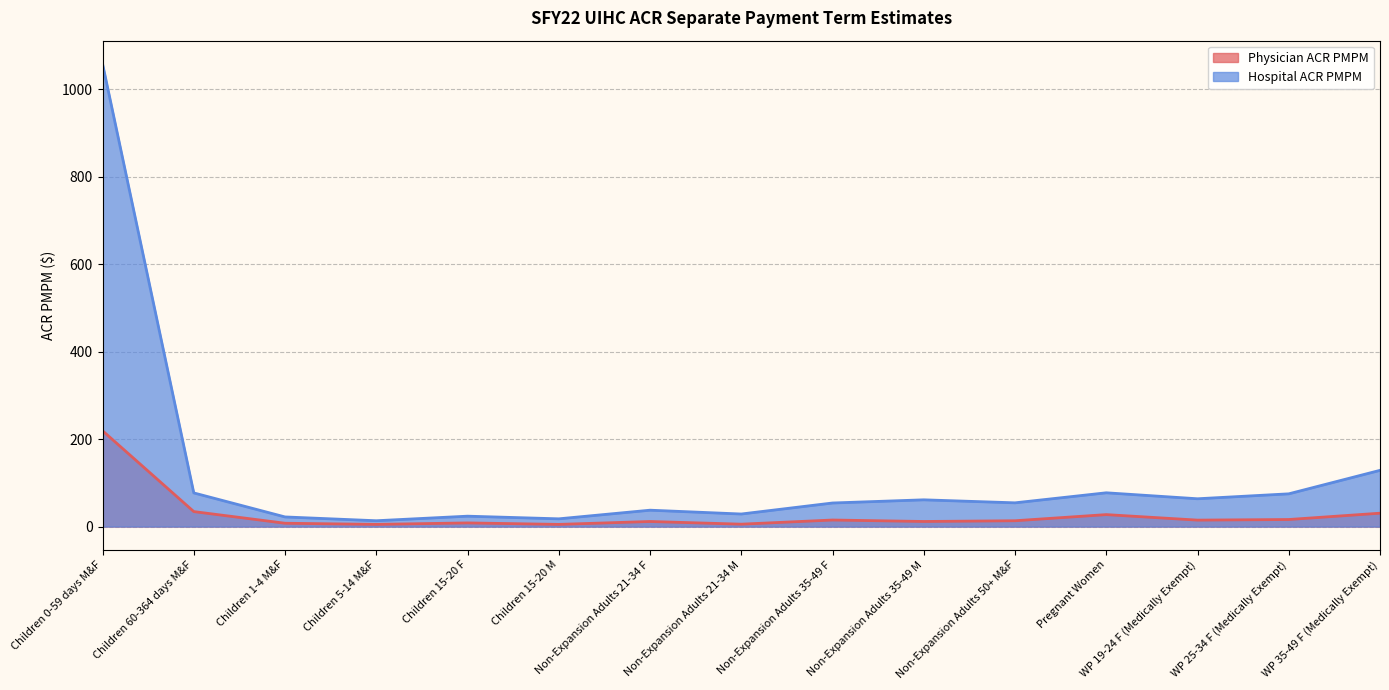

What is the difference between the Physician ACR PMPM values at Children 15-20 M and Non-Expansion Adults 50+ M&F?

8.3